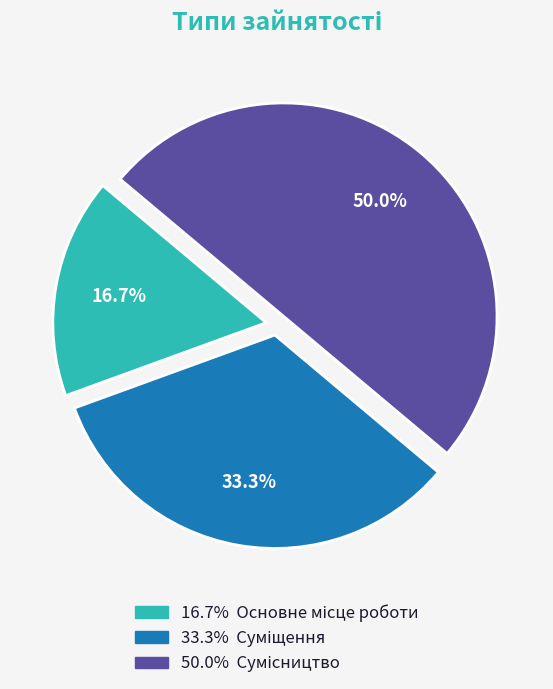

To the nearest percent, what is the average slice percentage?

33%